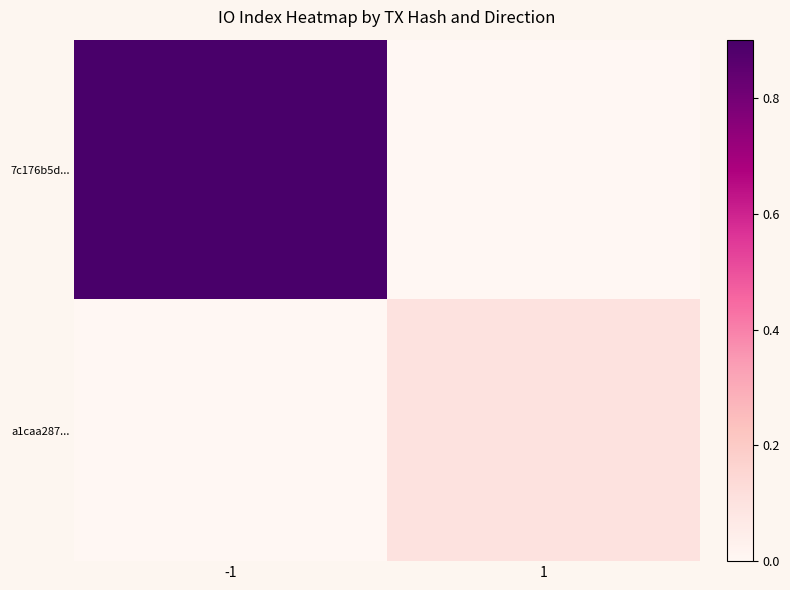

Which has a higher value, 1 or -1?

-1